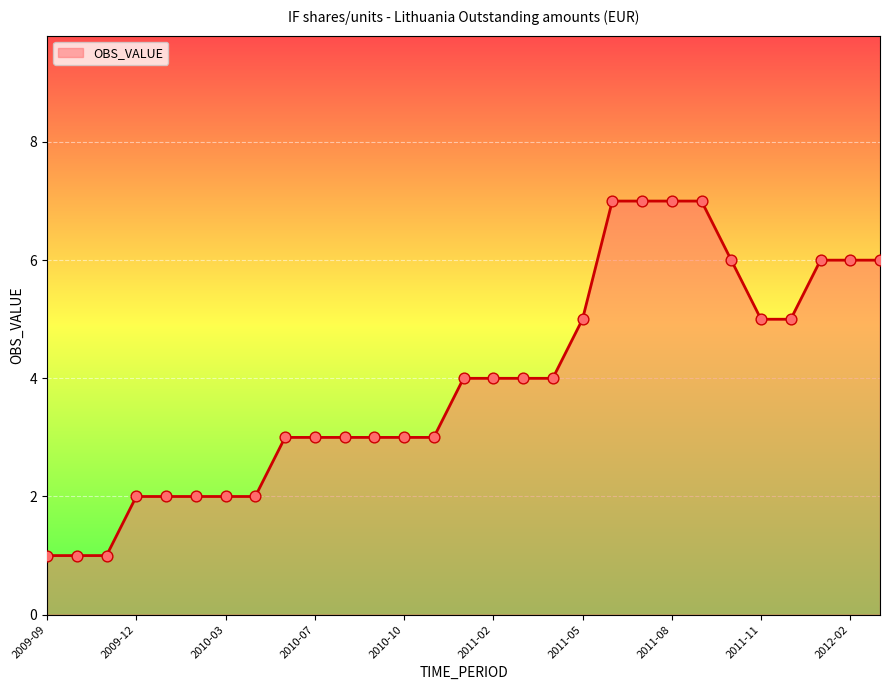

What is the greatest value displayed?

7